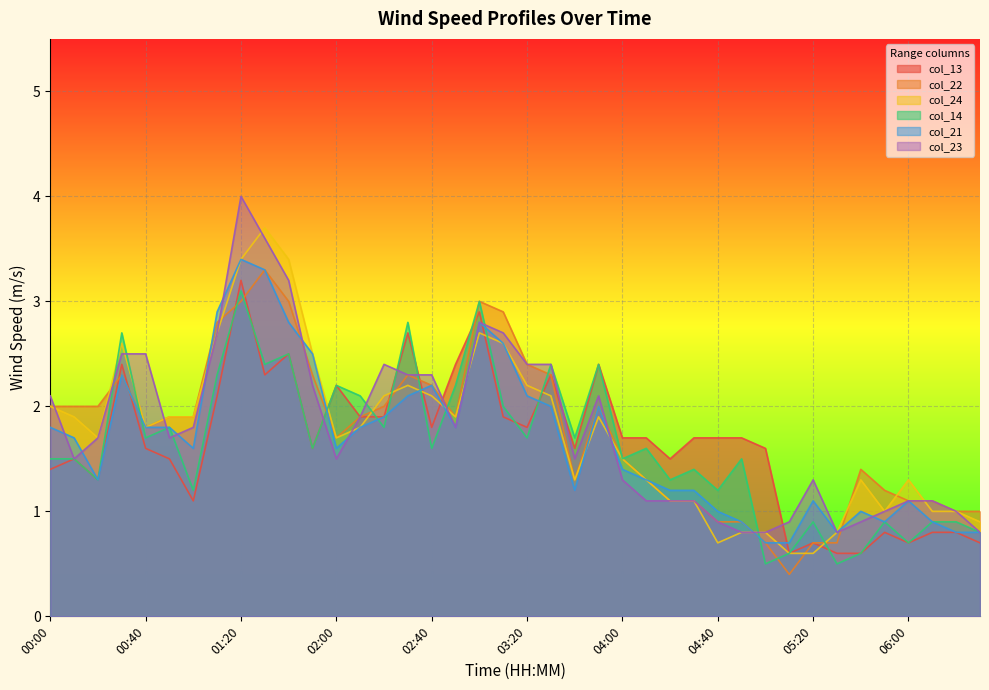

What is the value of the col_23 point at the 38th from the left?

1.1